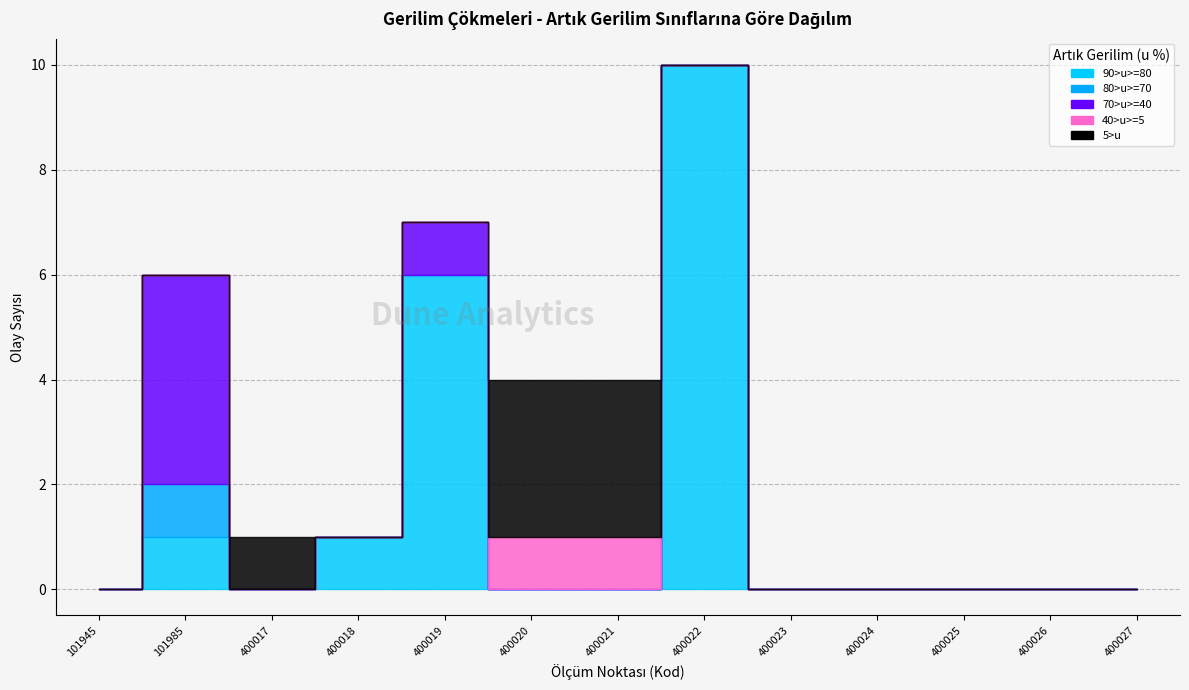

Which series has the largest total across all categories?

90>u>=80